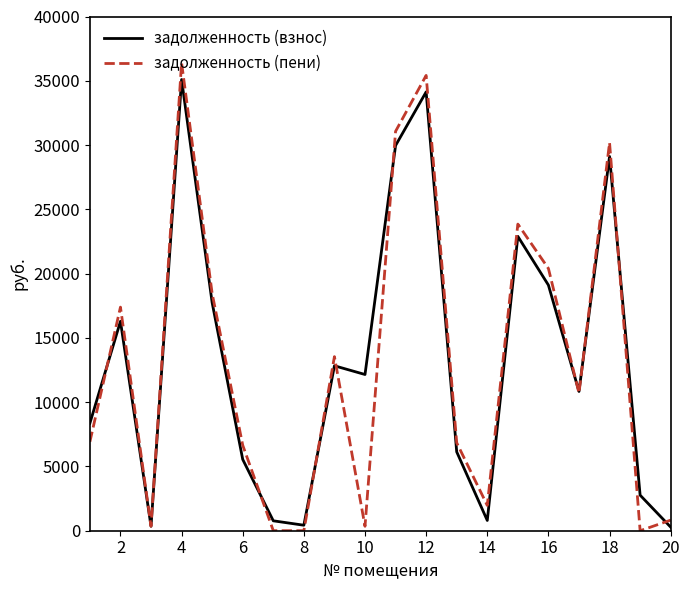

Which series has the widest spread of values?

задолженность (пени)